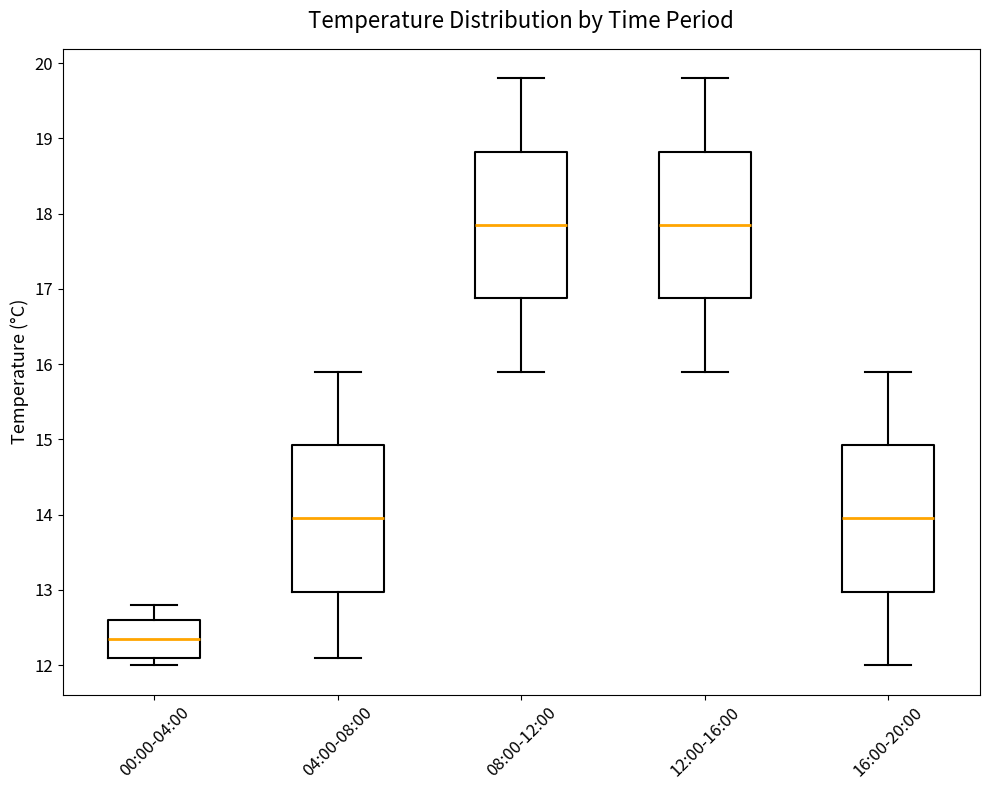

Where does the lower whisker of the box for 12:00-16:00 end on the y-axis? The values are not printed on the chart, so give them approximately, as read against the axis.

15.9